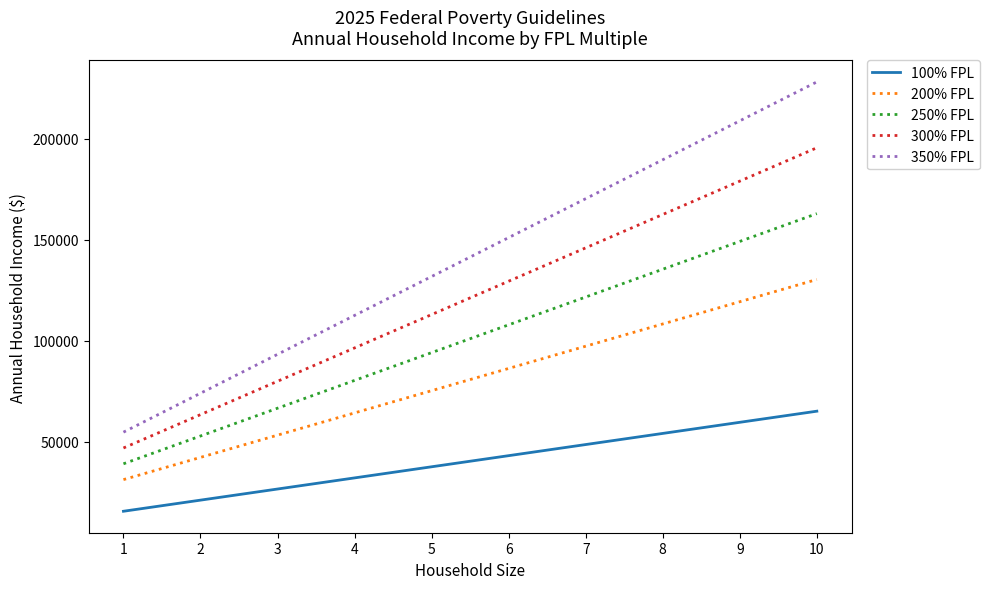

List the labels in order of 300% FPL value, largest first.

10, 9, 8, 7, 6, 5, 4, 3, 2, 1